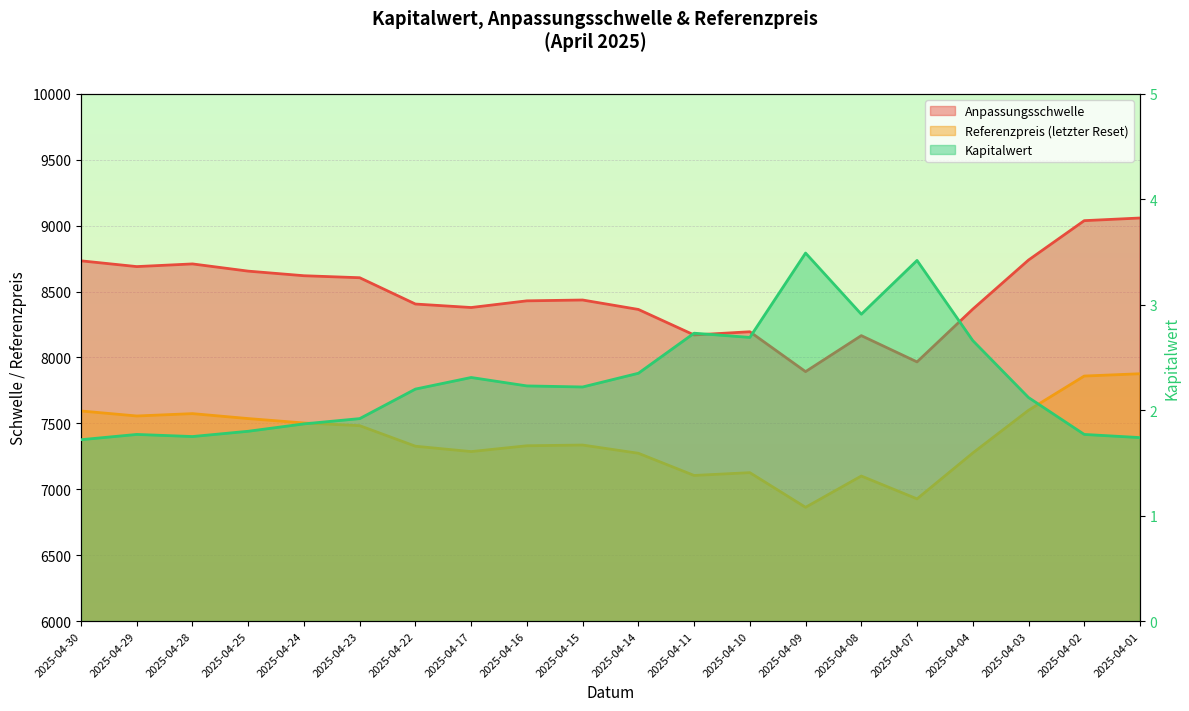

At which category does Anpassungsschwelle reach its first local valley?

2025-04-29